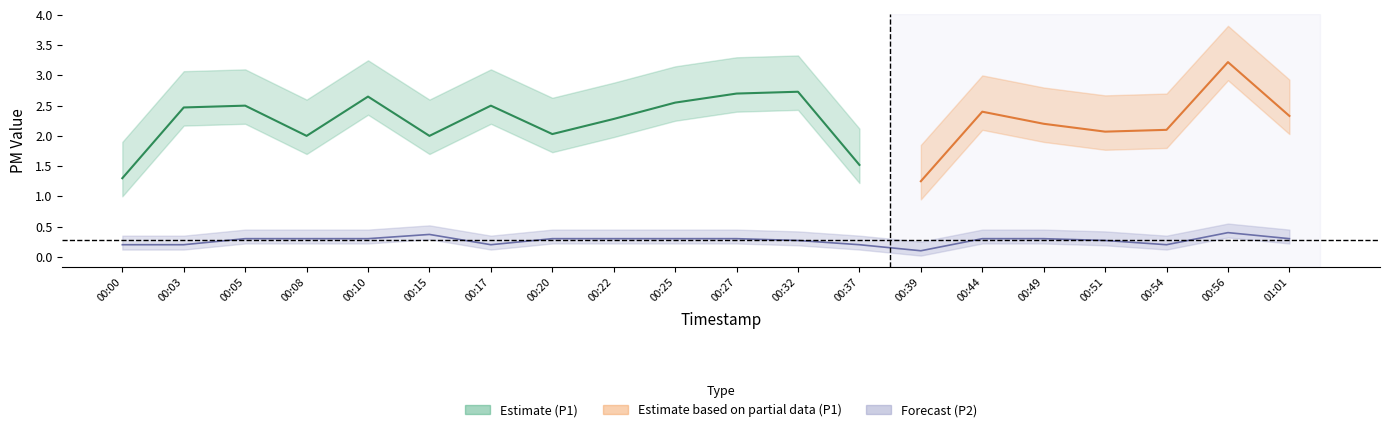

List the labels in order of value, largest first.

00:56, 00:15, 00:05, 00:08, 00:10, 00:20, 00:22, 00:25, 00:27, 00:44, 00:49, 01:01, 00:32, 00:51, 00:00, 00:03, 00:17, 00:37, 00:54, 00:39